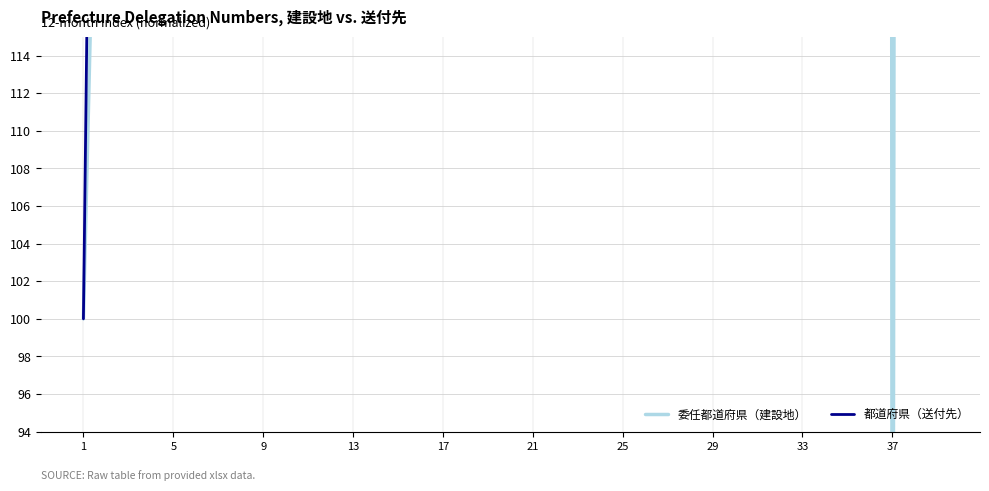

What is the difference between the 都道府県（送付先） values at 34 and 14?

2000